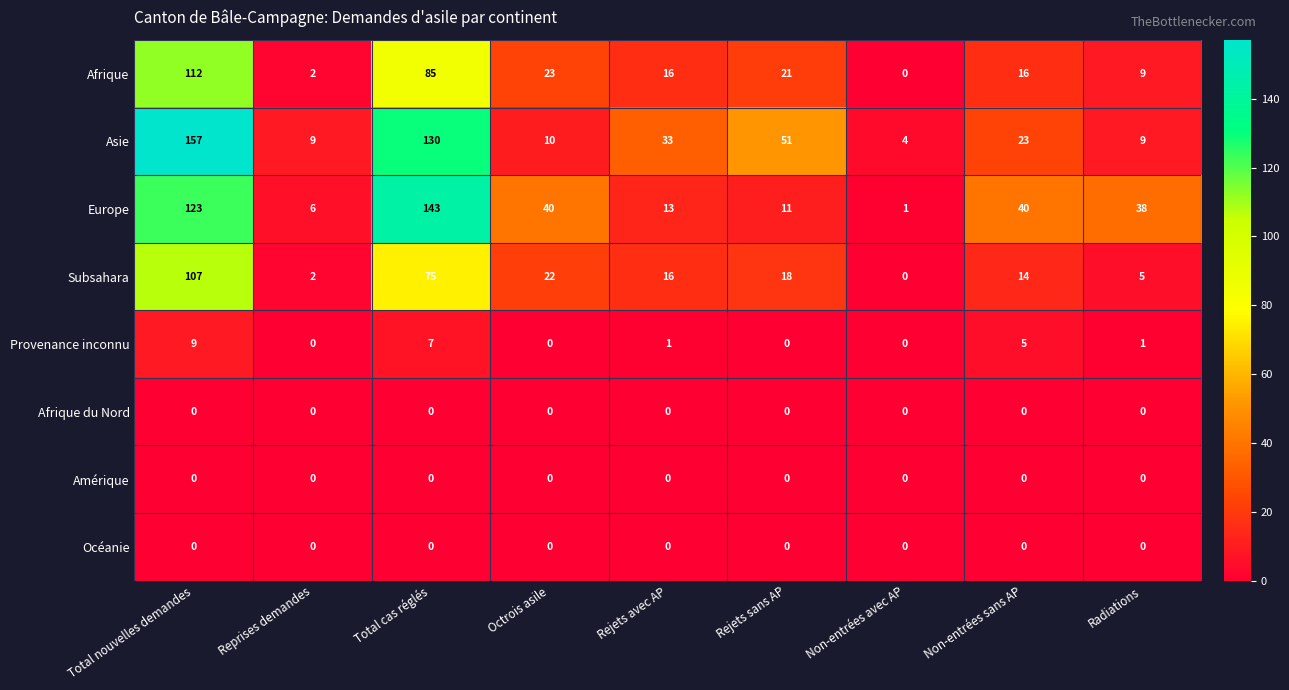

Which series has the widest spread of values?

Asie